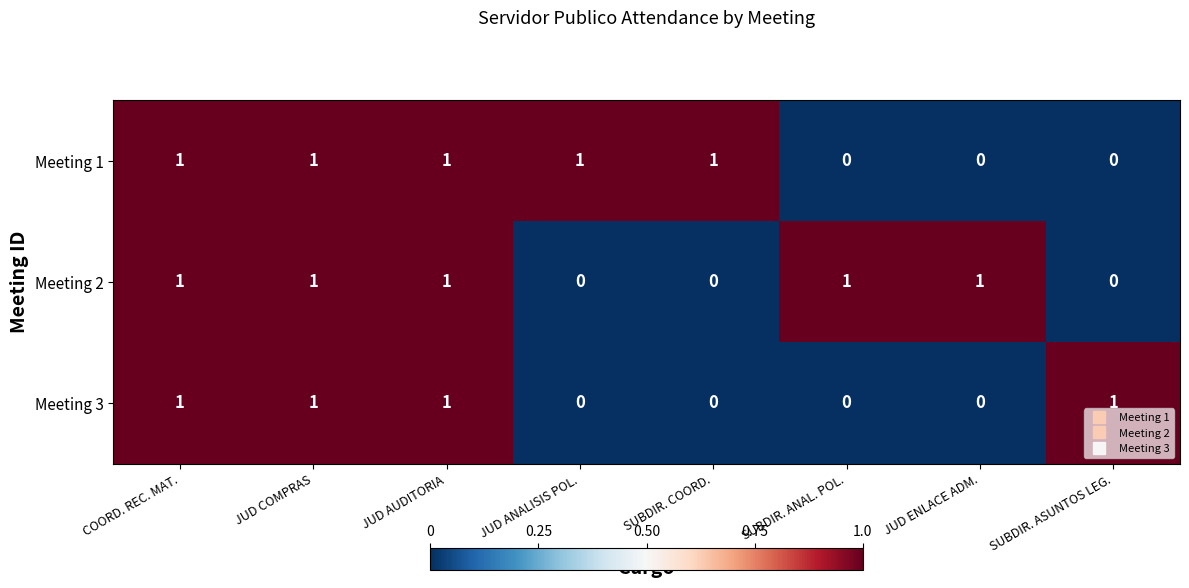

Is it true that Meeting 2 equals 1 at JUD COMPRAS?

True